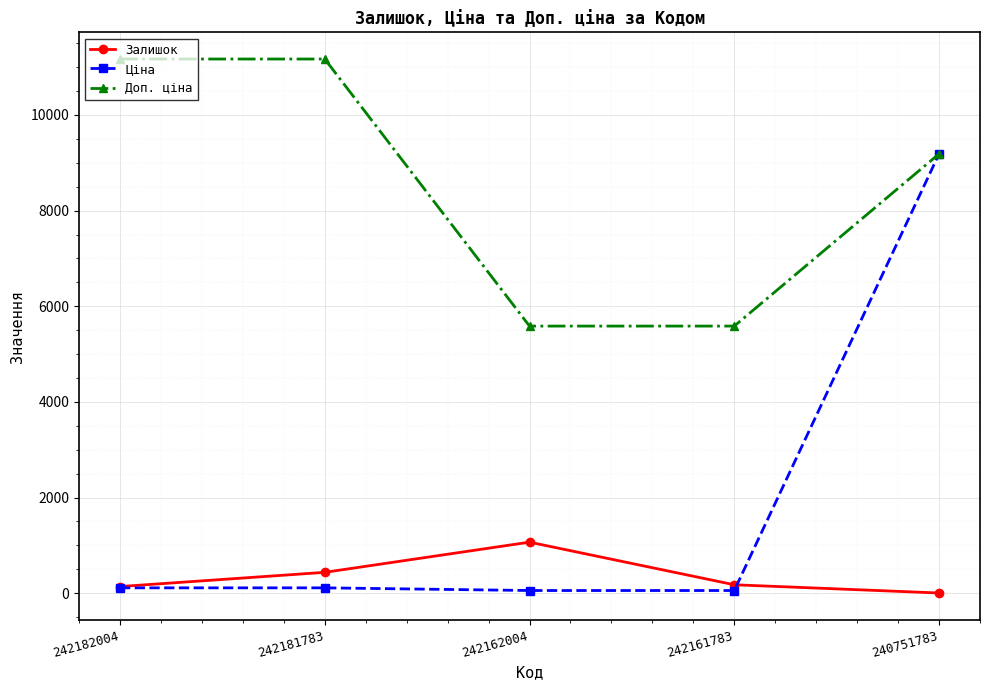

How many lines are shown in the chart?

3